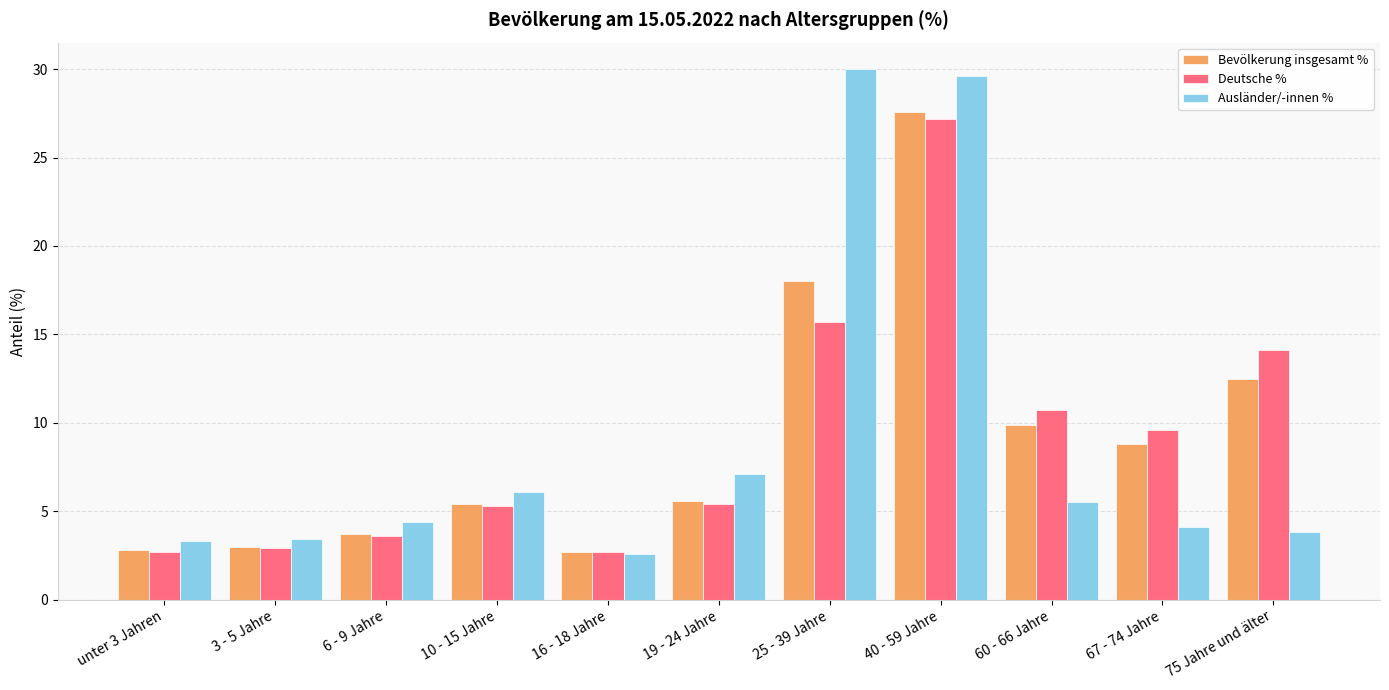

What is the label of the 3rd bar from the right?

60 - 66 Jahre